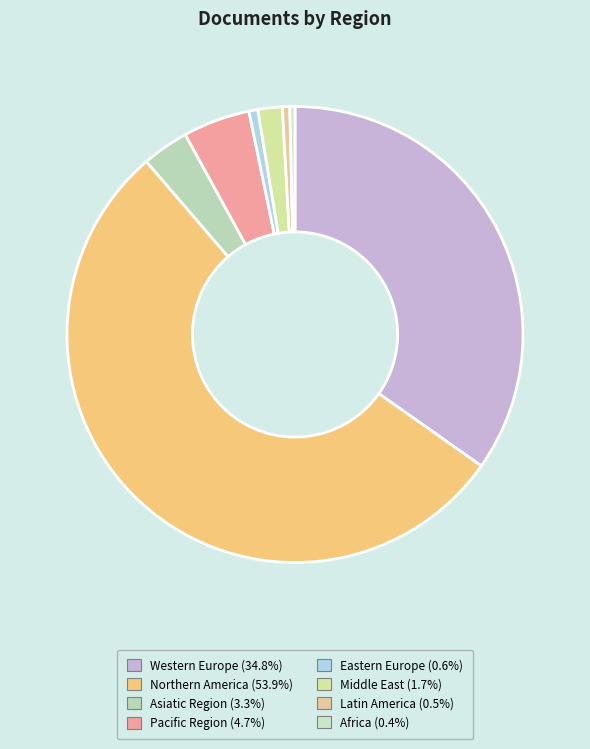

Count the number of slices in the pie.

8